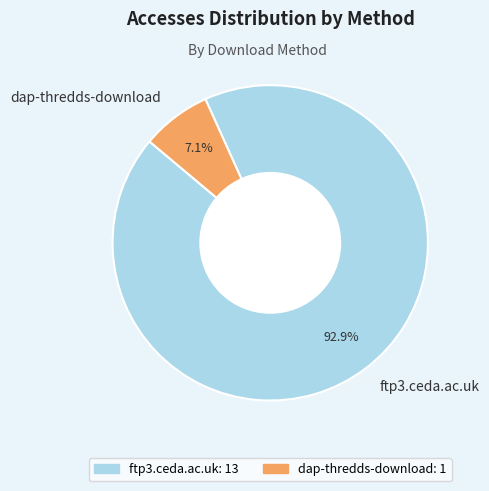

To the nearest percent, what is the difference between the dap-thredds-download and ftp3.ceda.ac.uk slice percentages?

86%